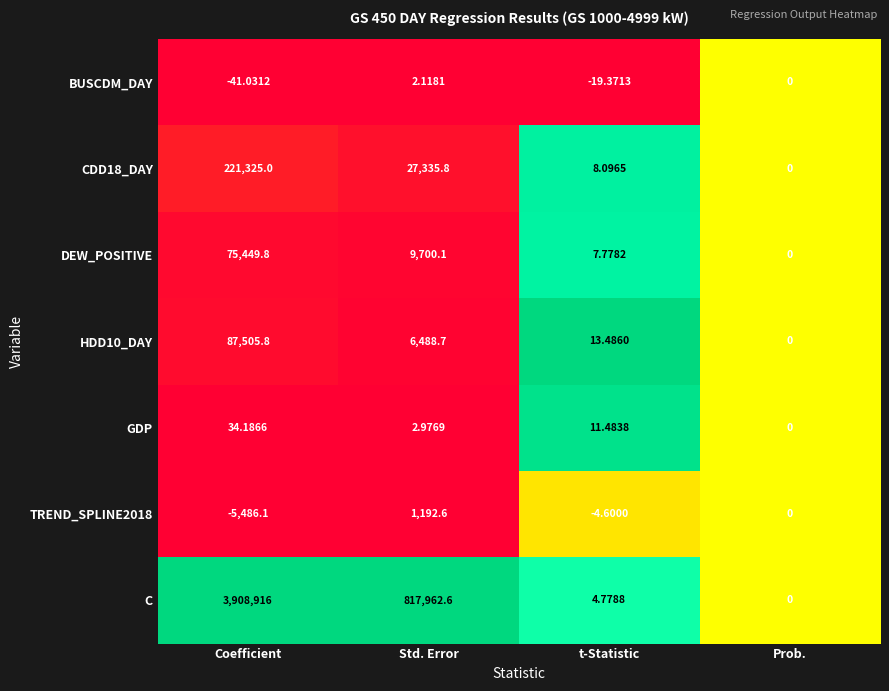

Count the number of categories in the chart.

4